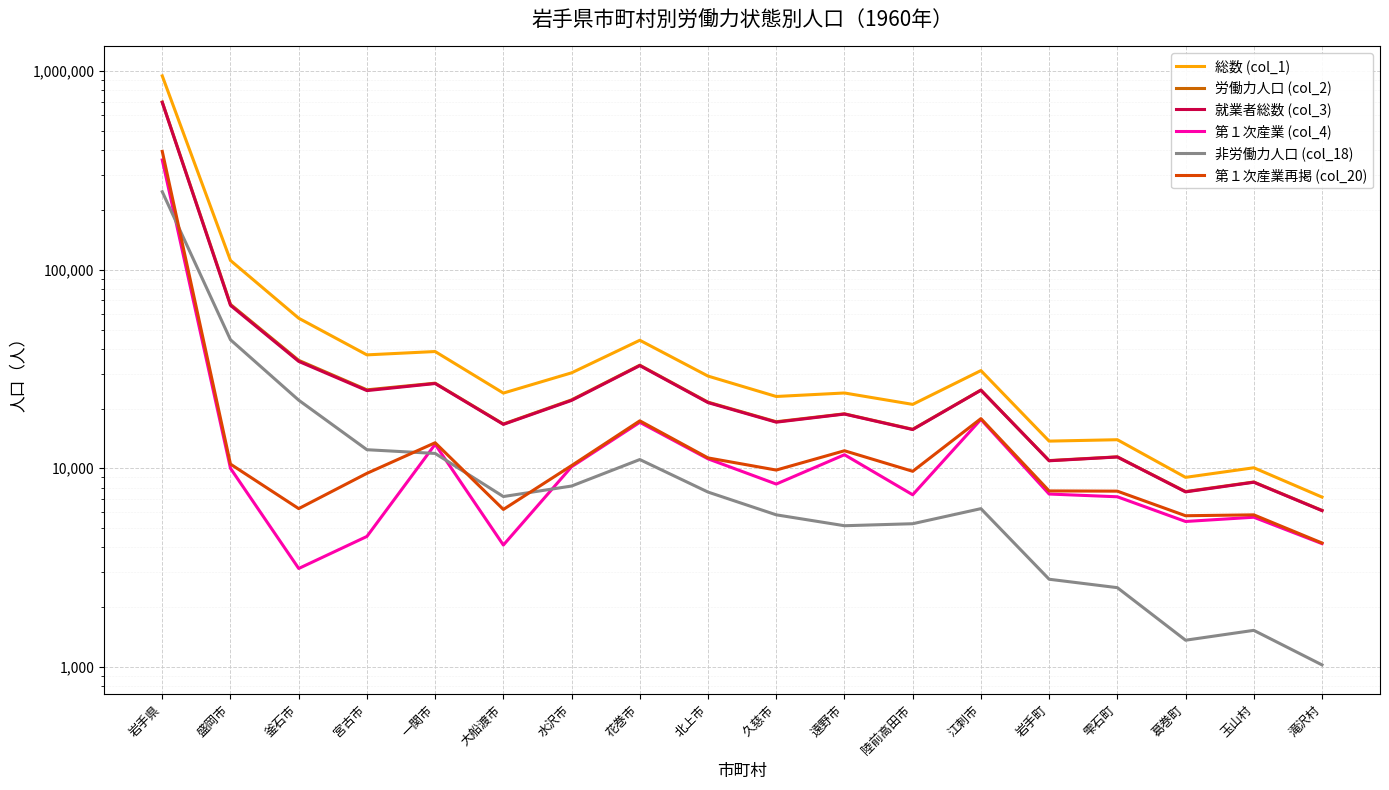

How many data points does each series have?

18